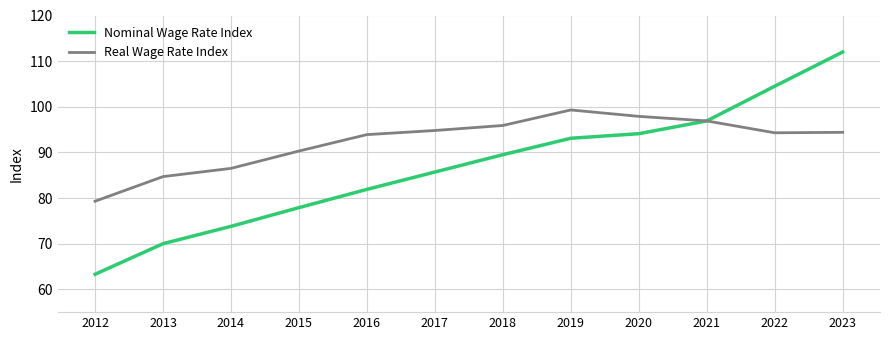

Which series has the widest spread of values?

Nominal Wage Rate Index